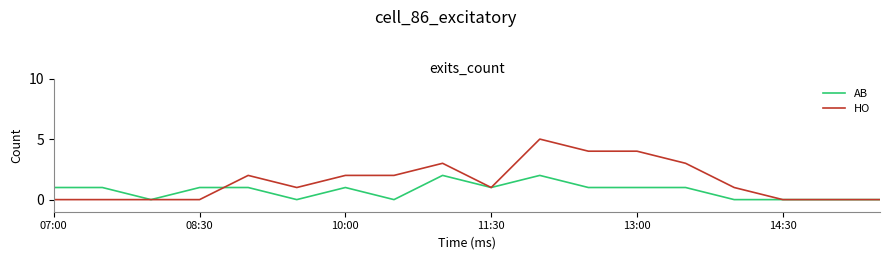

Which series has the largest total across all categories?

HO